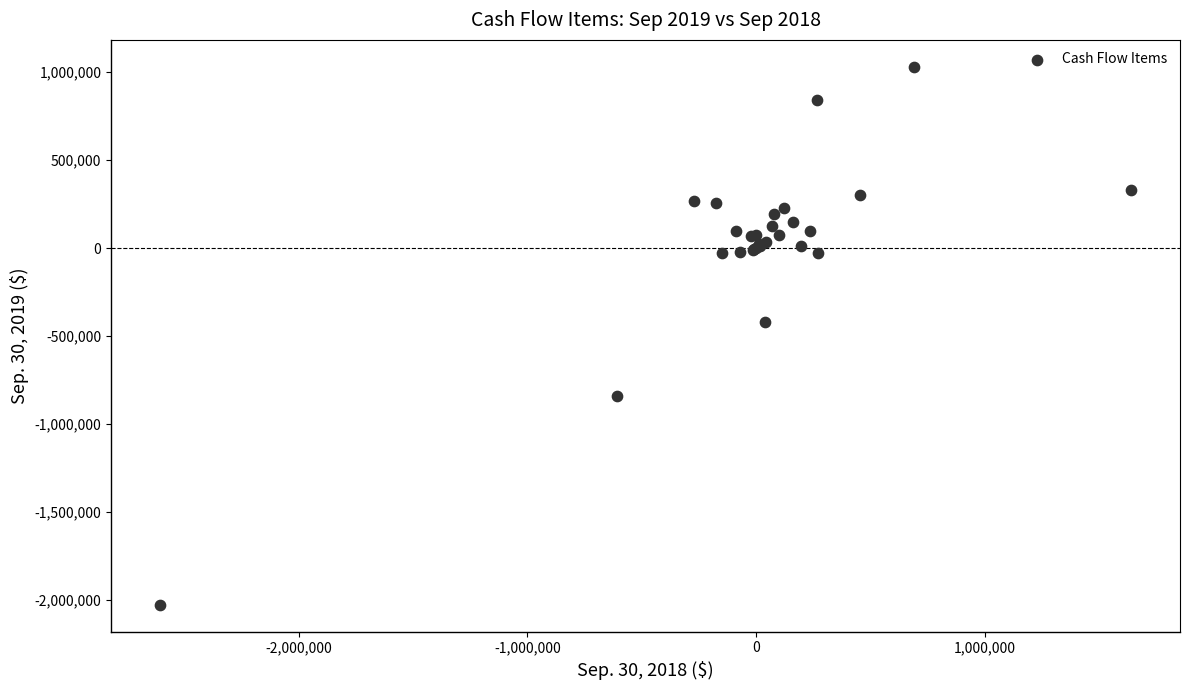

What Y value in the scatter plot is closest to -498136?

-420450